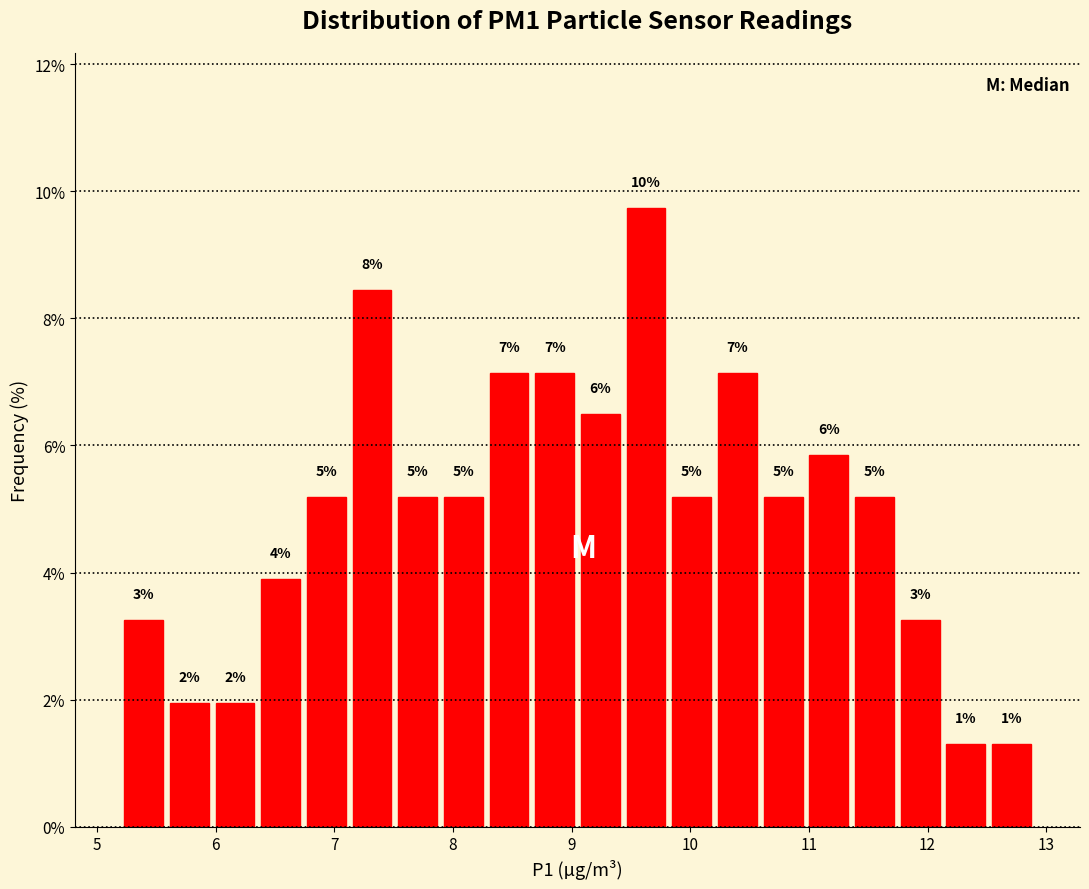

Read against the x-axis, roughly where is the centre of the tallest bar?

9.6